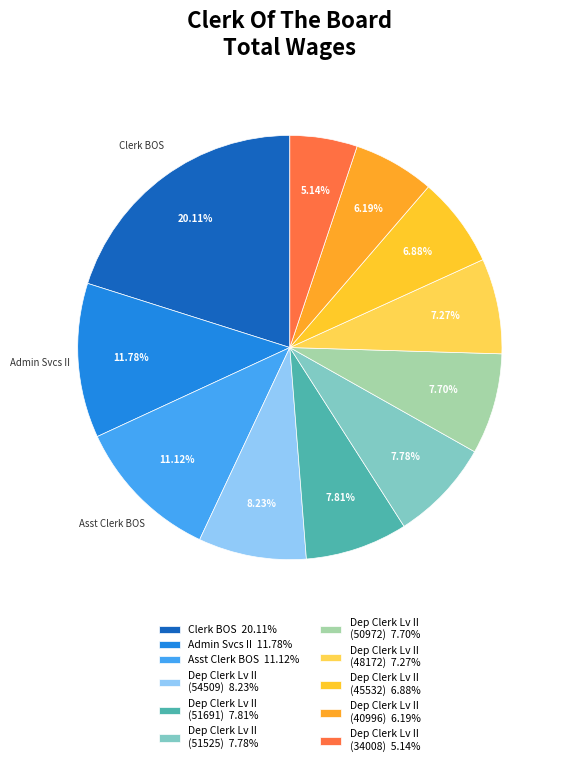

Count the number of slices in the pie.

11